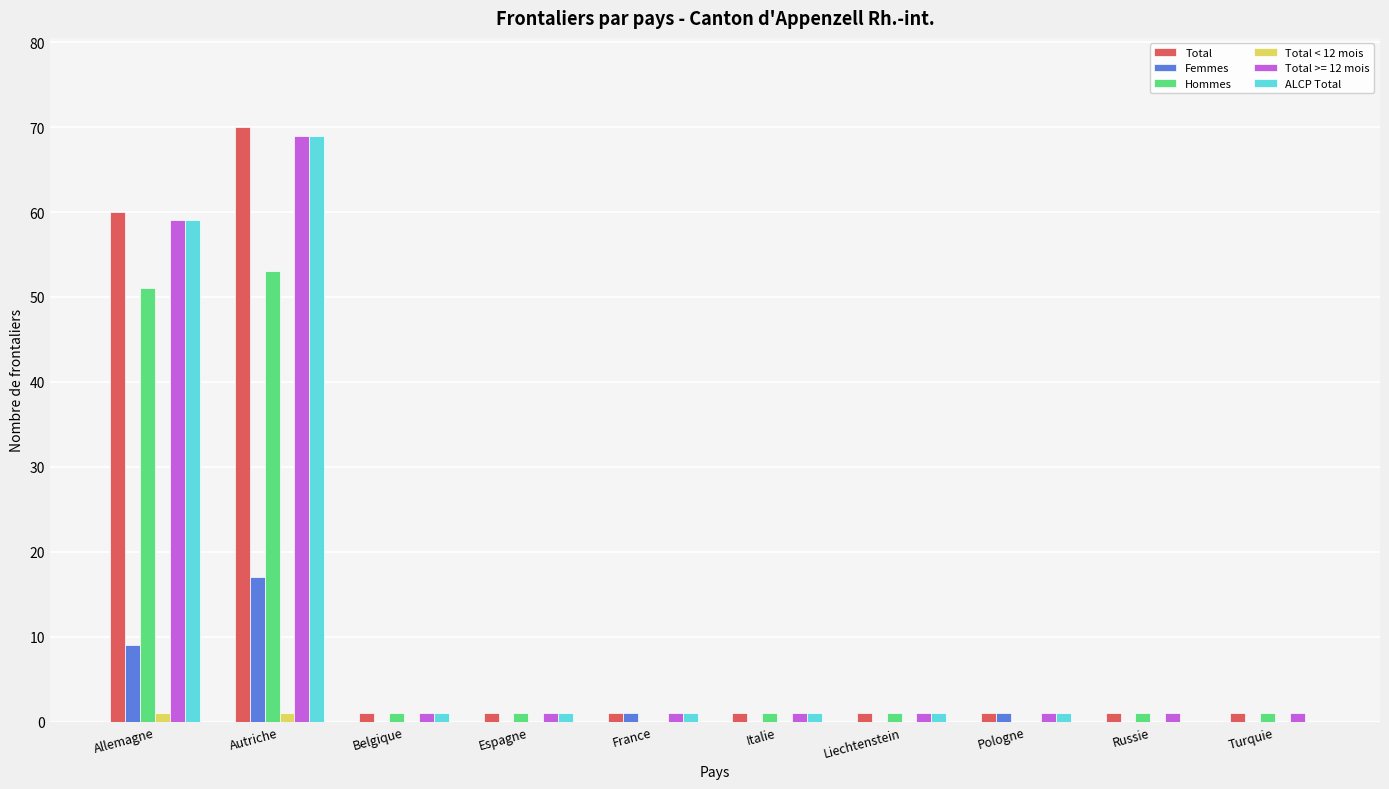

Which category has the highest value in the Hommes series?

Autriche